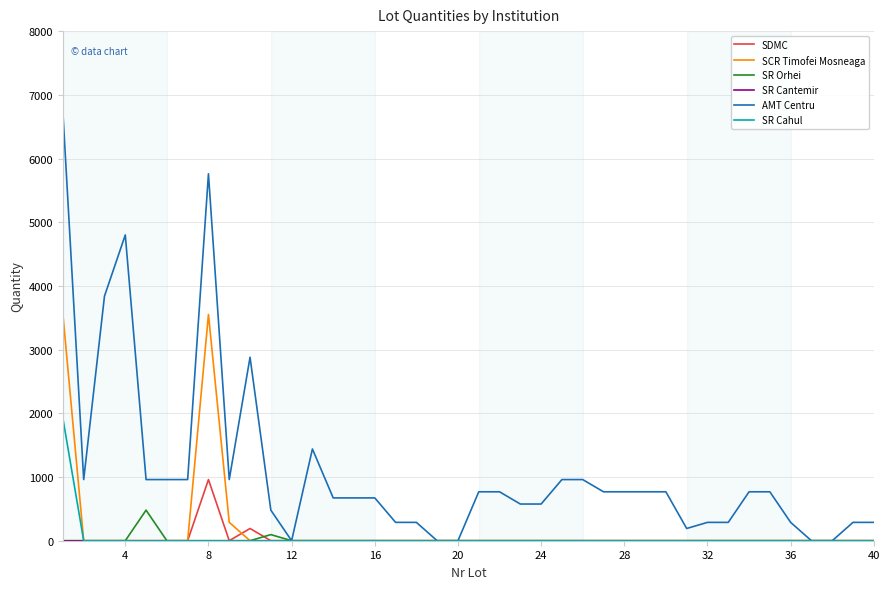

What is the sum of all SDMC values?

1152